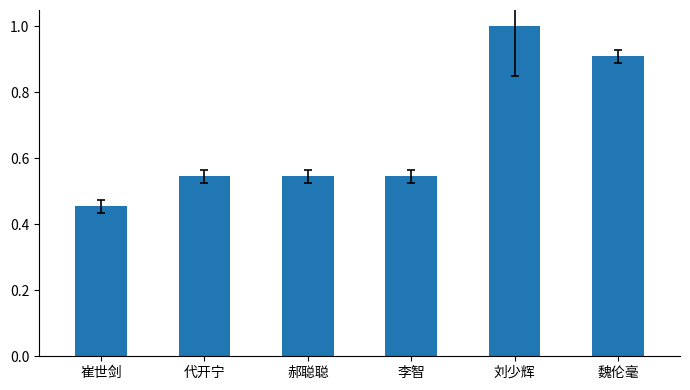

How many data points does each series have?

6